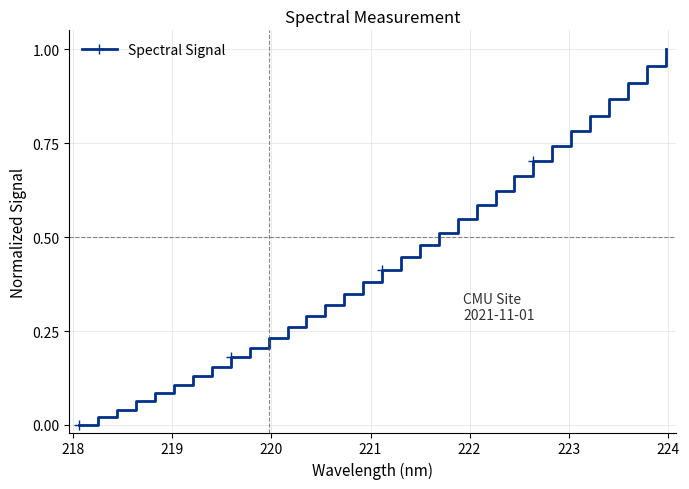

How many values exceed 0?

31